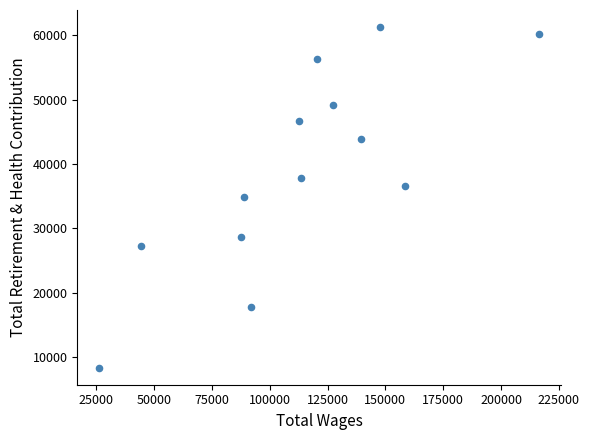

What is the range of Y values (max minus min)?

52946